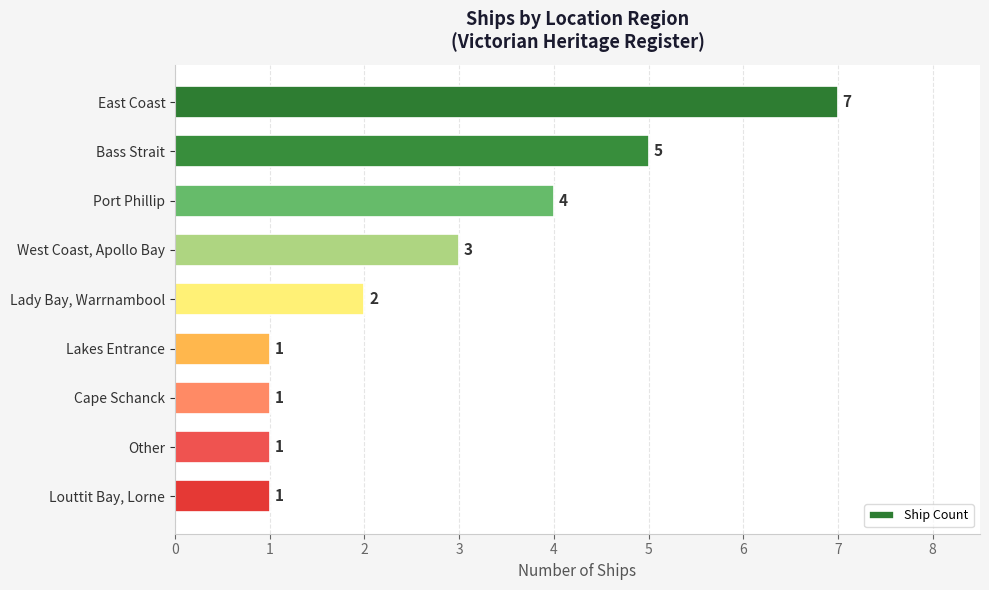

The value at Lady Bay, Warrnambool is 2. True or false?

True